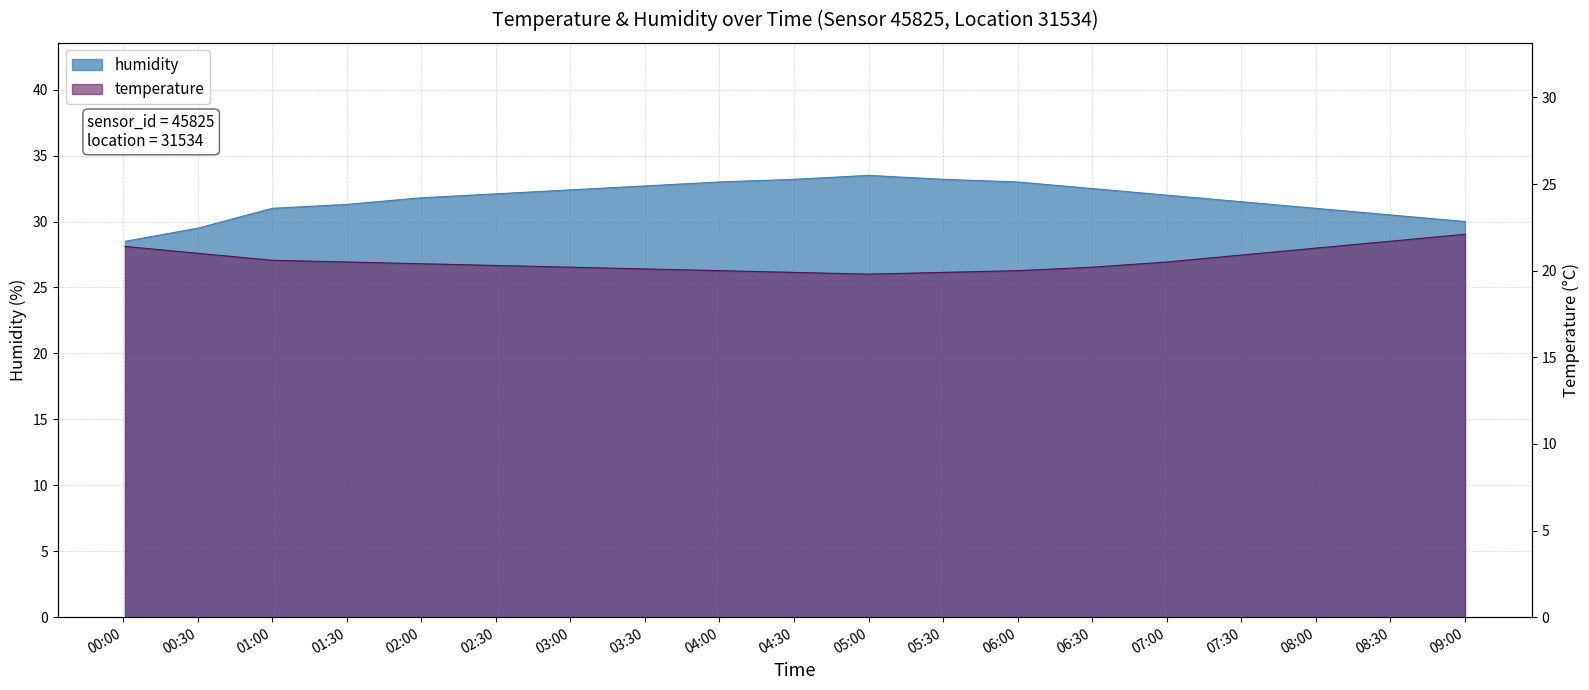

How many lines are shown in the chart?

2